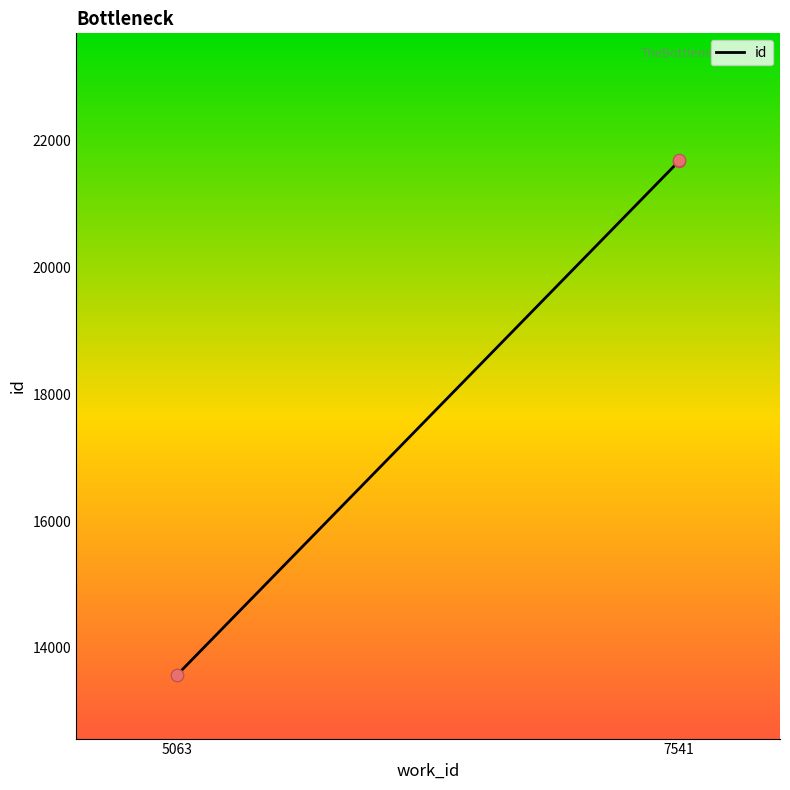

What is the change in value from 5063 to 7541?

+8114